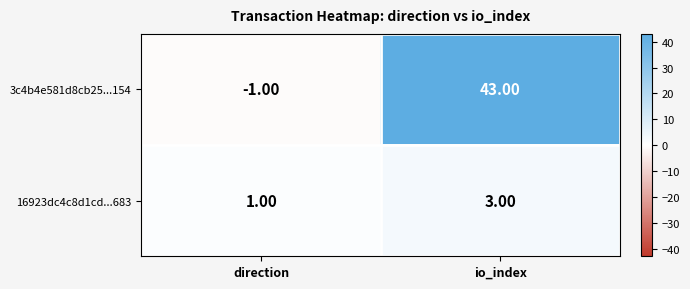

At io_index, list the series in order from smallest to largest.

16923dc4c8d1cd...683, 3c4b4e581d8cb25...154